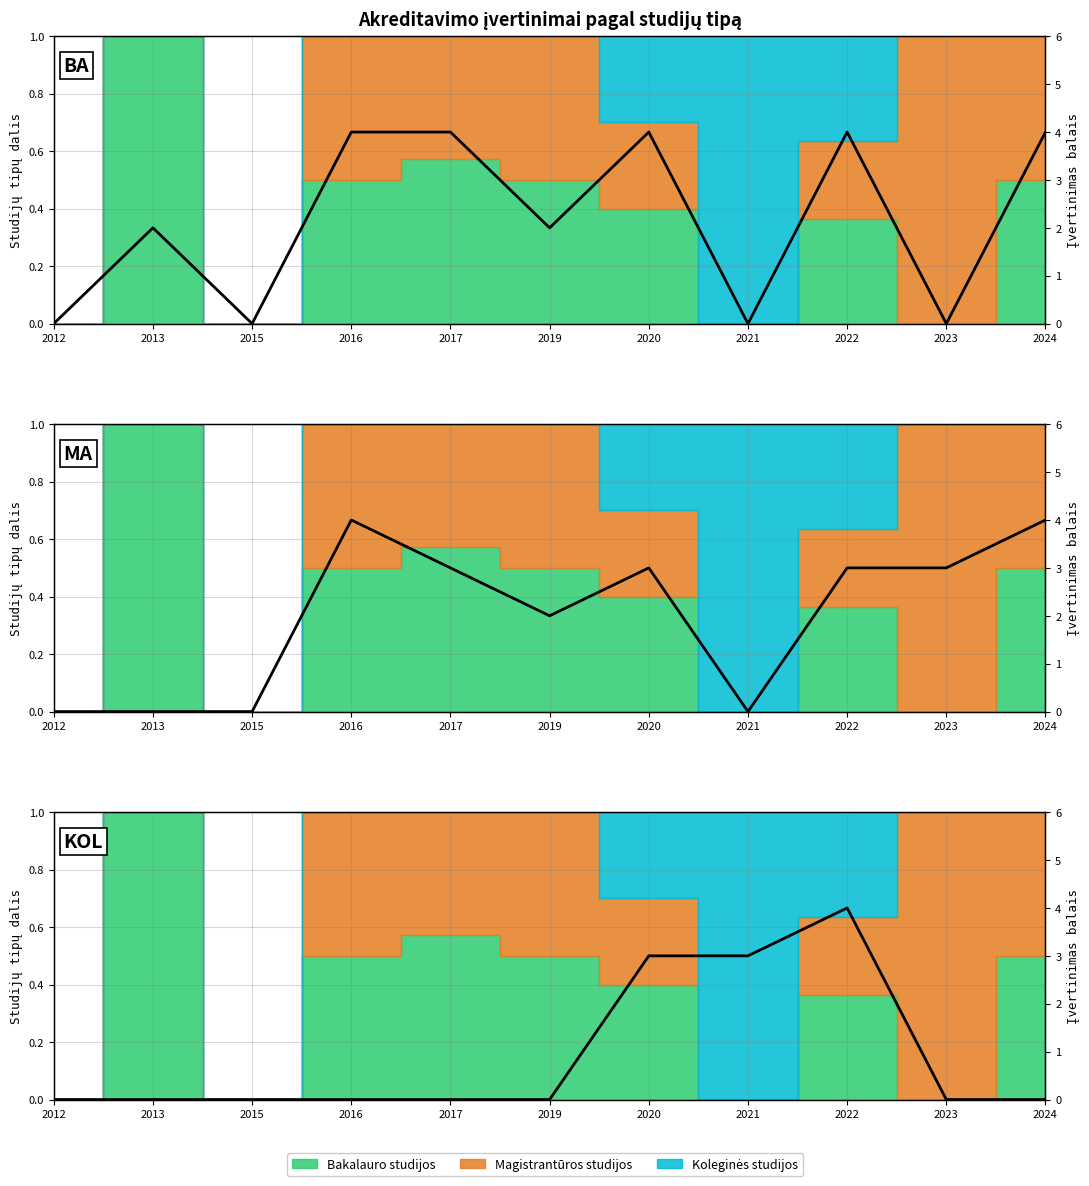

Reading left to right, what are all the values shown in this chart?

Bakalauro studijos score: 2012=0	2013=2	2015=0	2016=4	2017=4	2019=2	2020=4	2021=0	2022=4	2023=0	2024=4
Magistrantūros studijos score: 2012=0	2013=0	2015=0	2016=4	2017=3	2019=2	2020=3	2021=0	2022=3	2023=3	2024=4
Koleginės studijos score: 2012=0	2013=0	2015=0	2016=0	2017=0	2019=0	2020=3	2021=3	2022=4	2023=0	2024=0